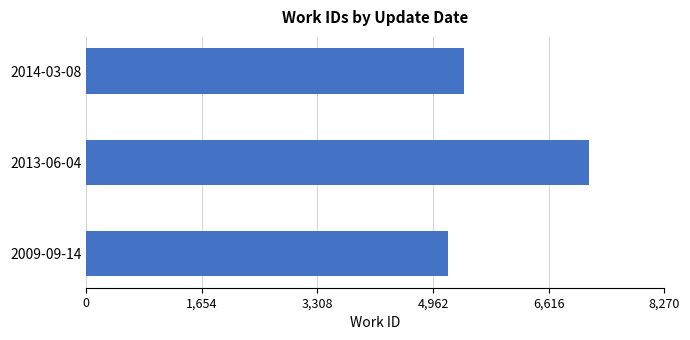

Where is the data nearest to the value 6183?

2014-03-08